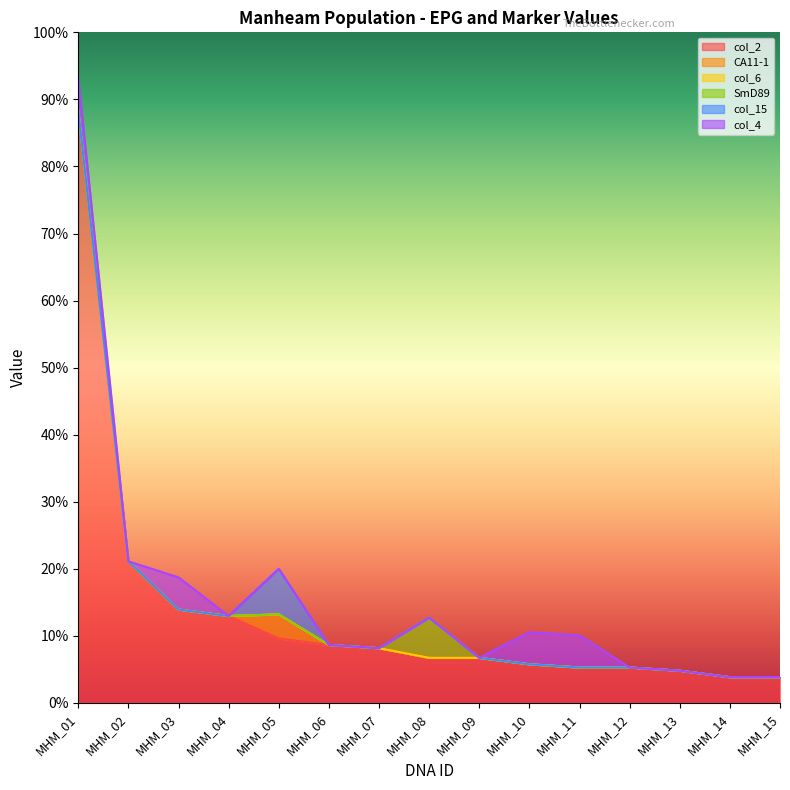

Reading left to right, what are all the values shown in this chart?

col_2: MHM_01=2208	MHM_02=528	MHM_03=348	MHM_04=324	MHM_05=240	MHM_06=216	MHM_07=204	MHM_08=168	MHM_09=168	MHM_10=144	MHM_11=132	MHM_12=132	MHM_13=120	MHM_14=96	MHM_15=96
CA11-1: MHM_01=0	MHM_02=0	MHM_03=0	MHM_04=0	MHM_05=90	MHM_06=0	MHM_07=0	MHM_08=0	MHM_09=0	MHM_10=0	MHM_11=0	MHM_12=0	MHM_13=0	MHM_14=0	MHM_15=0
col_6: MHM_01=0	MHM_02=0	MHM_03=0	MHM_04=0	MHM_05=0	MHM_06=0	MHM_07=0	MHM_08=0	MHM_09=0	MHM_10=0	MHM_11=0	MHM_12=0	MHM_13=0	MHM_14=0	MHM_15=0
SmD89: MHM_01=0	MHM_02=0	MHM_03=0	MHM_04=0	MHM_05=0	MHM_06=0	MHM_07=0	MHM_08=150	MHM_09=0	MHM_10=0	MHM_11=0	MHM_12=0	MHM_13=0	MHM_14=0	MHM_15=0
col_15: MHM_01=0	MHM_02=0	MHM_03=0	MHM_04=0	MHM_05=170	MHM_06=0	MHM_07=0	MHM_08=0	MHM_09=0	MHM_10=0	MHM_11=0	MHM_12=0	MHM_13=0	MHM_14=0	MHM_15=0
col_4: MHM_01=120	MHM_02=0	MHM_03=120	MHM_04=0	MHM_05=0	MHM_06=0	MHM_07=0	MHM_08=0	MHM_09=0	MHM_10=120	MHM_11=120	MHM_12=0	MHM_13=0	MHM_14=0	MHM_15=0